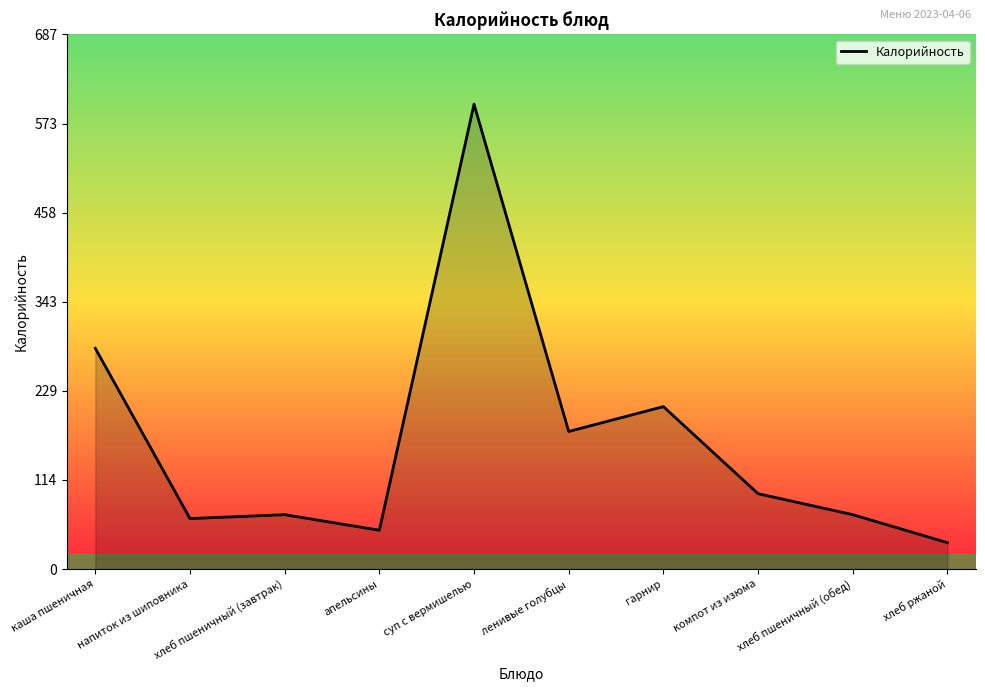

What is the difference between the values at напиток из шиповника and суп с вермишелью?

533